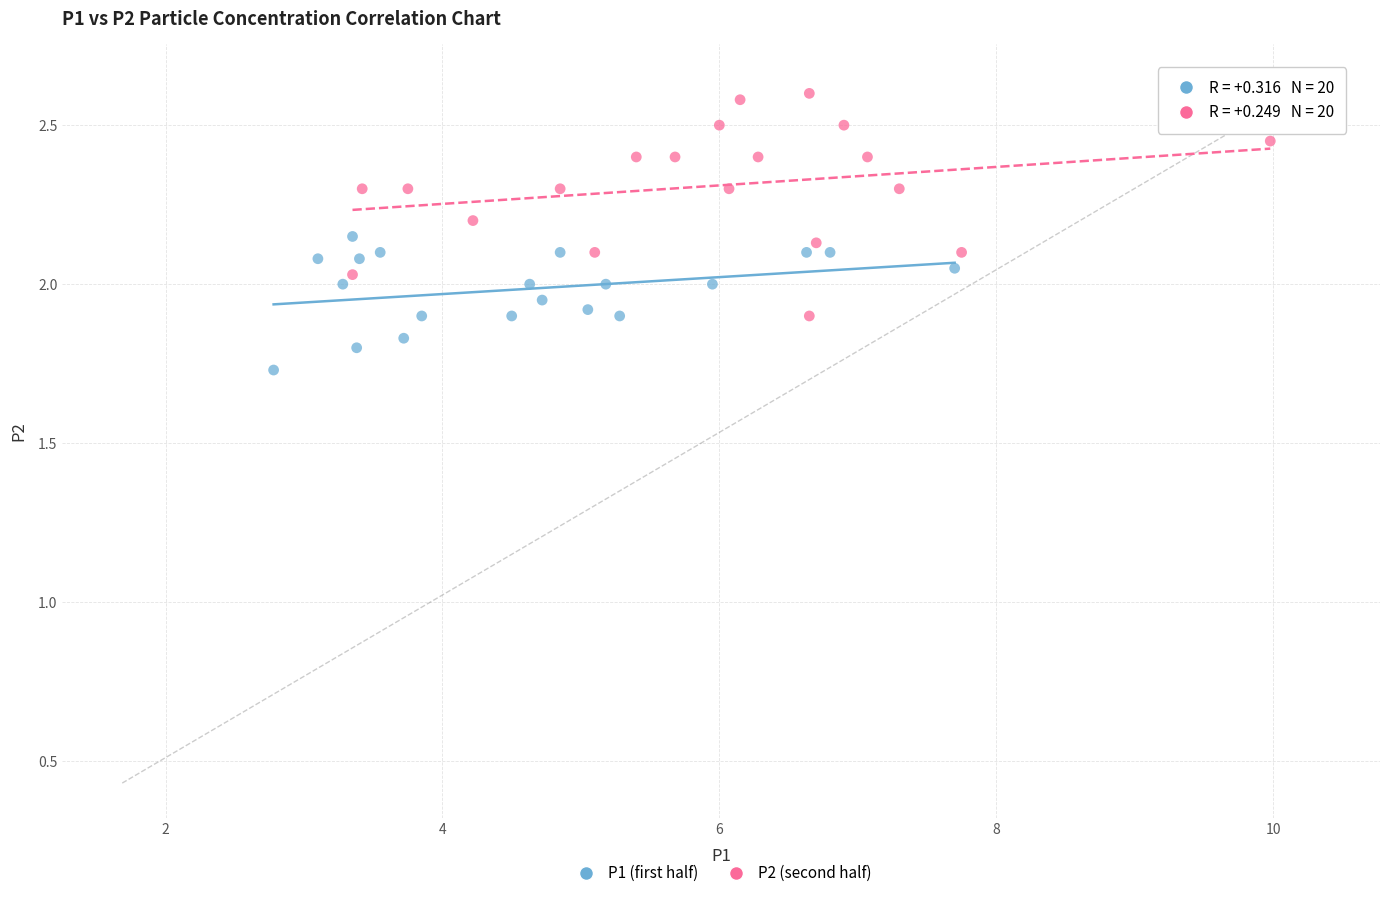

Which series reaches the maximum Y coordinate?

P2 (second half)